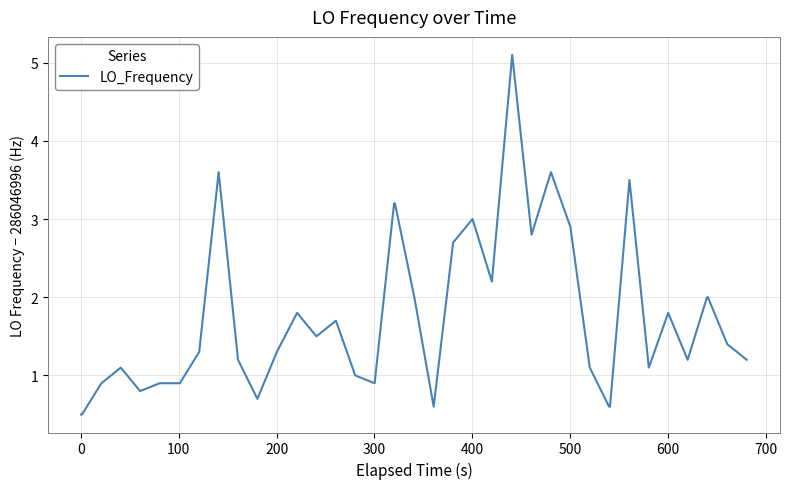

What is the smallest value displayed?

0.5